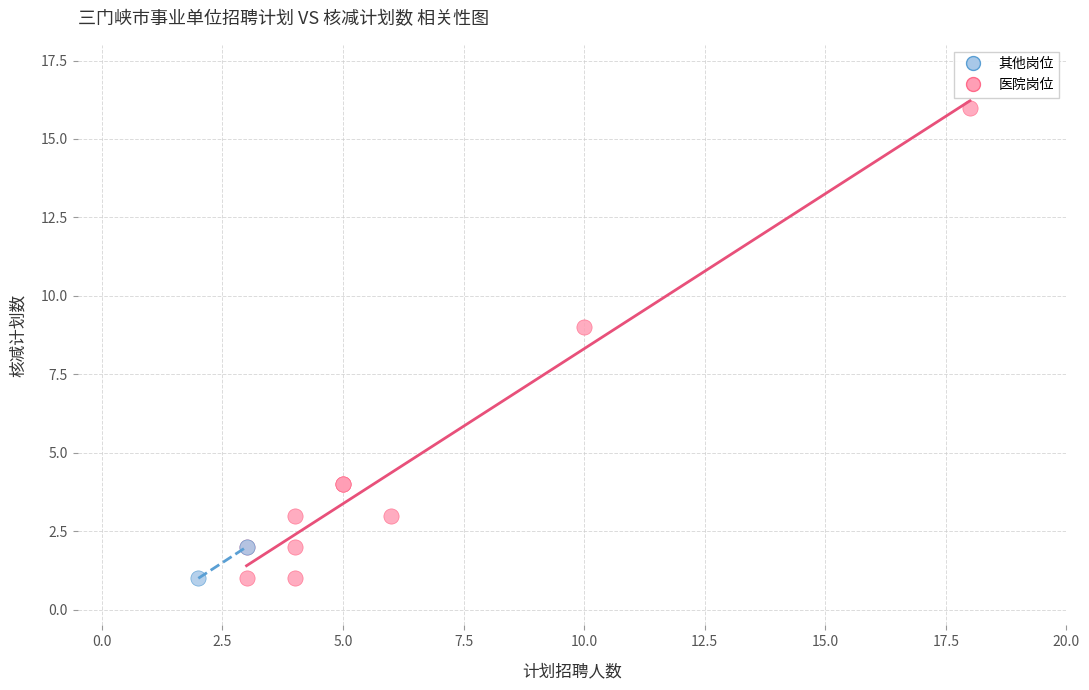

Which series contains the highest Y value?

医院岗位